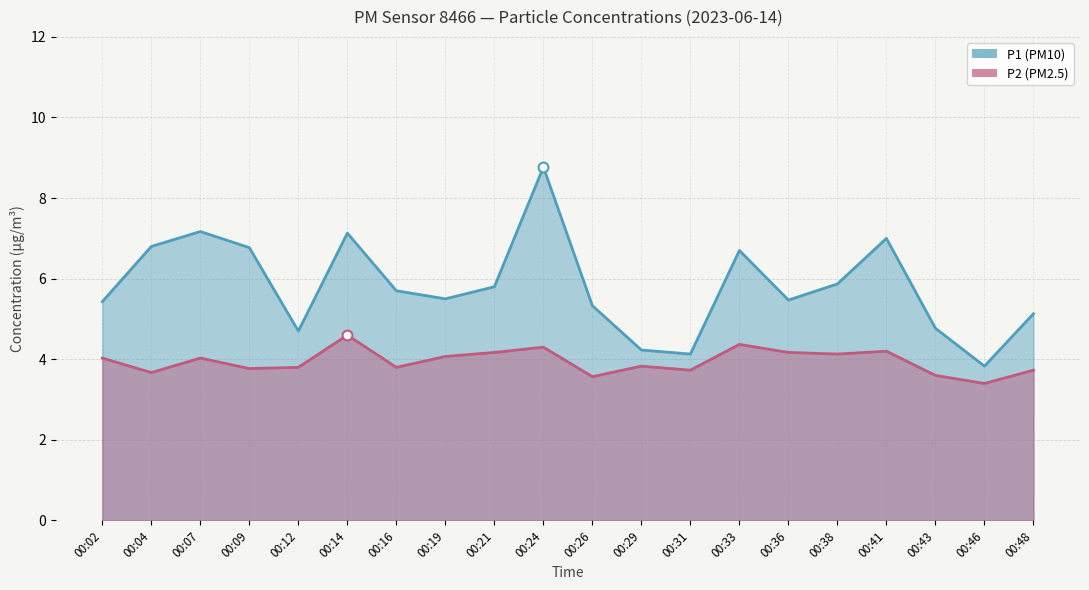

Which series contains the lowest Y value?

P2